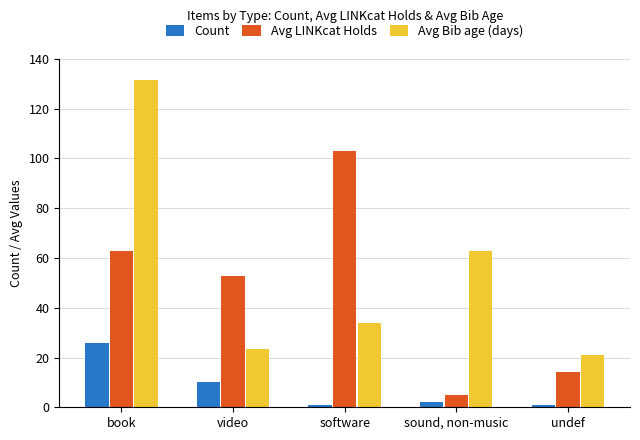

What position from the left is video?

2